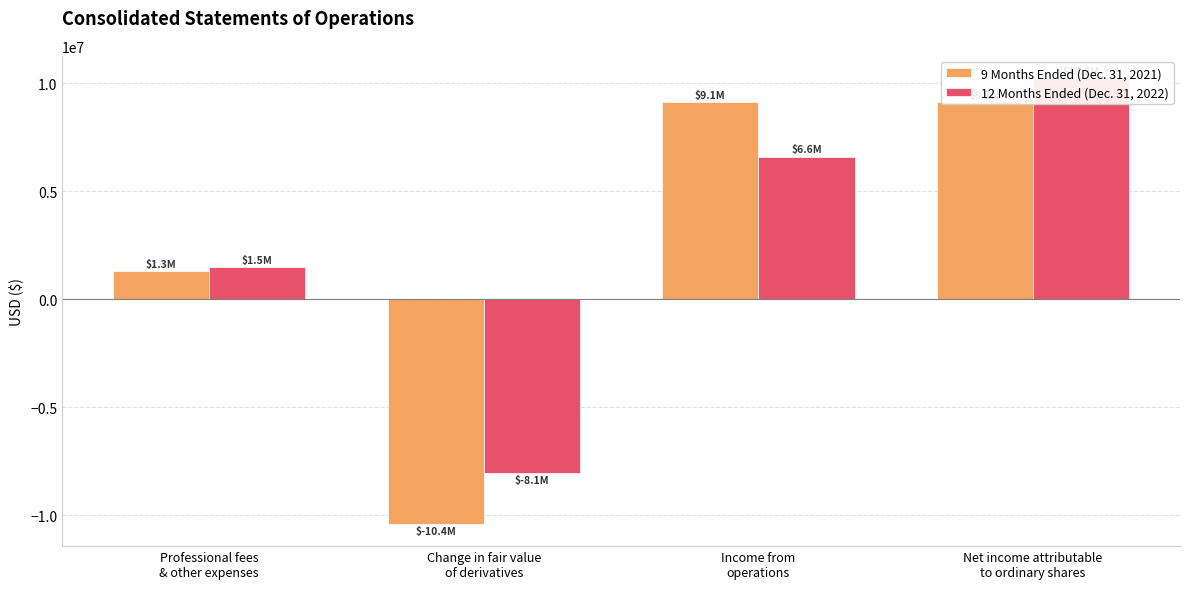

What is the difference between the 9 Months Ended (Dec. 31, 2021) values at Net income attributable
to ordinary shares and Professional fees
& other expenses?

7831514